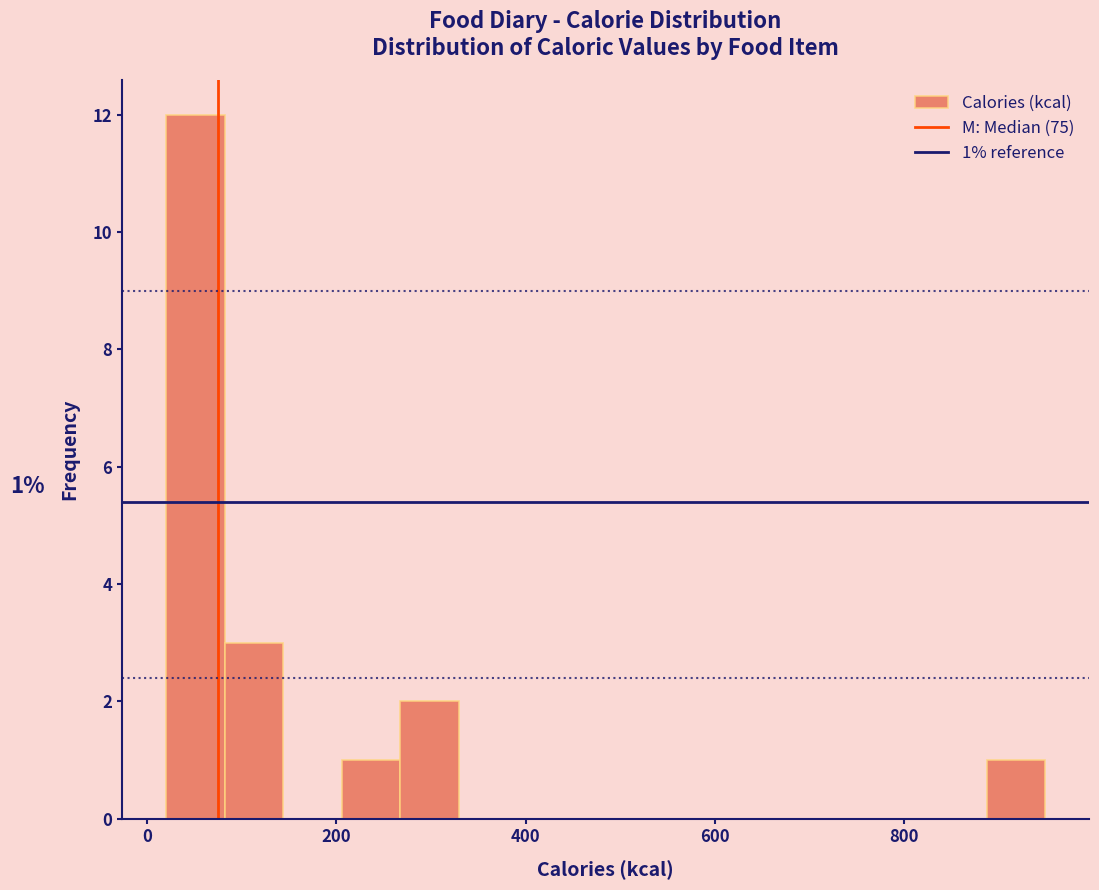

Read against the x-axis, roughly where is the centre of the tallest bar?

60